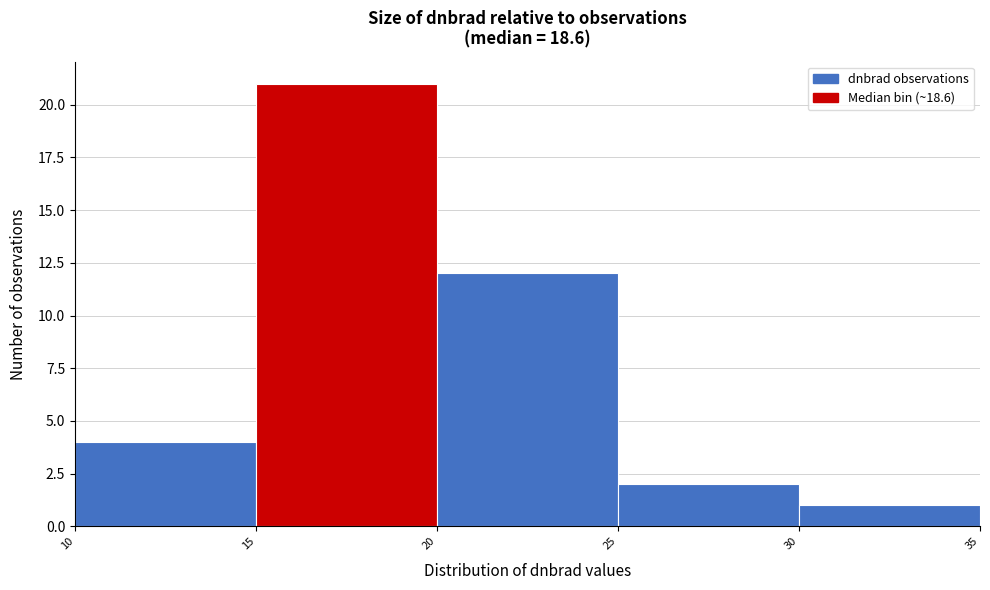

What is the height of the bar covering 30 to 35 on the x-axis? The values are not printed on the chart, so give them approximately, as read against the axis.

1